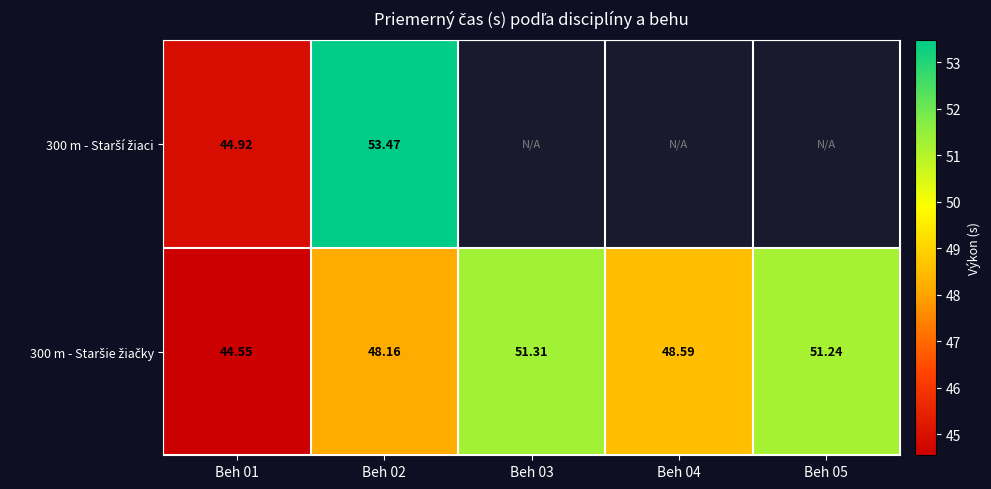

At how many categories does at least one series exceed 52?

1